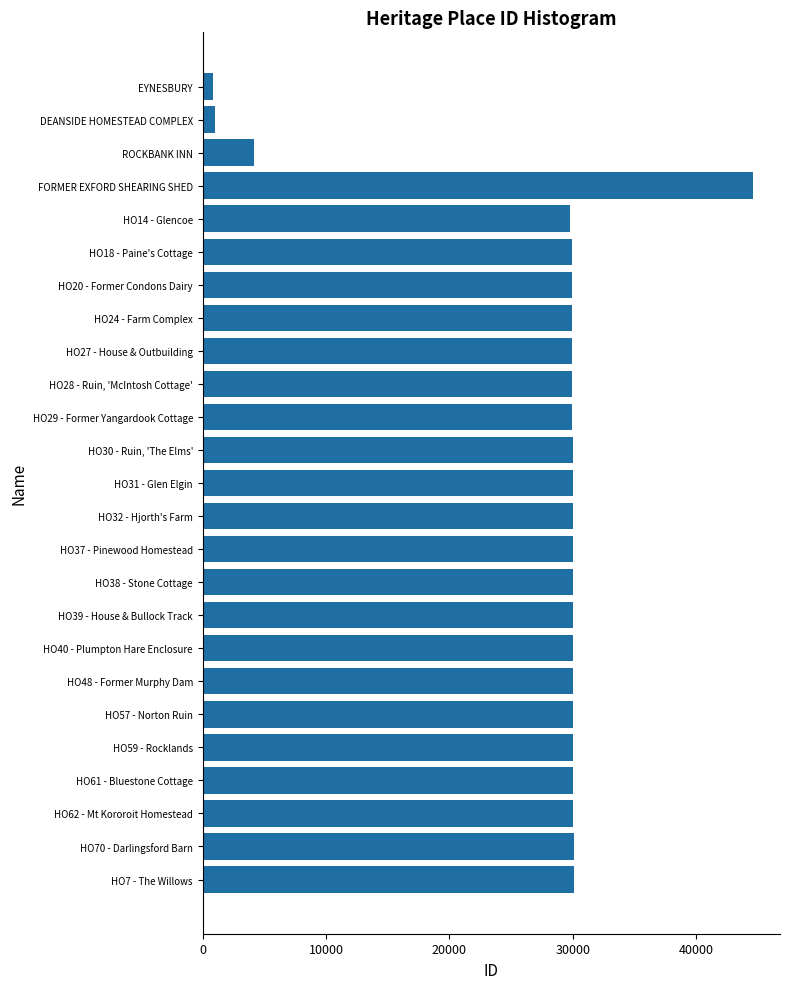

What is the label of the 11th bar from the bottom?

HO37 - Pinewood Homestead